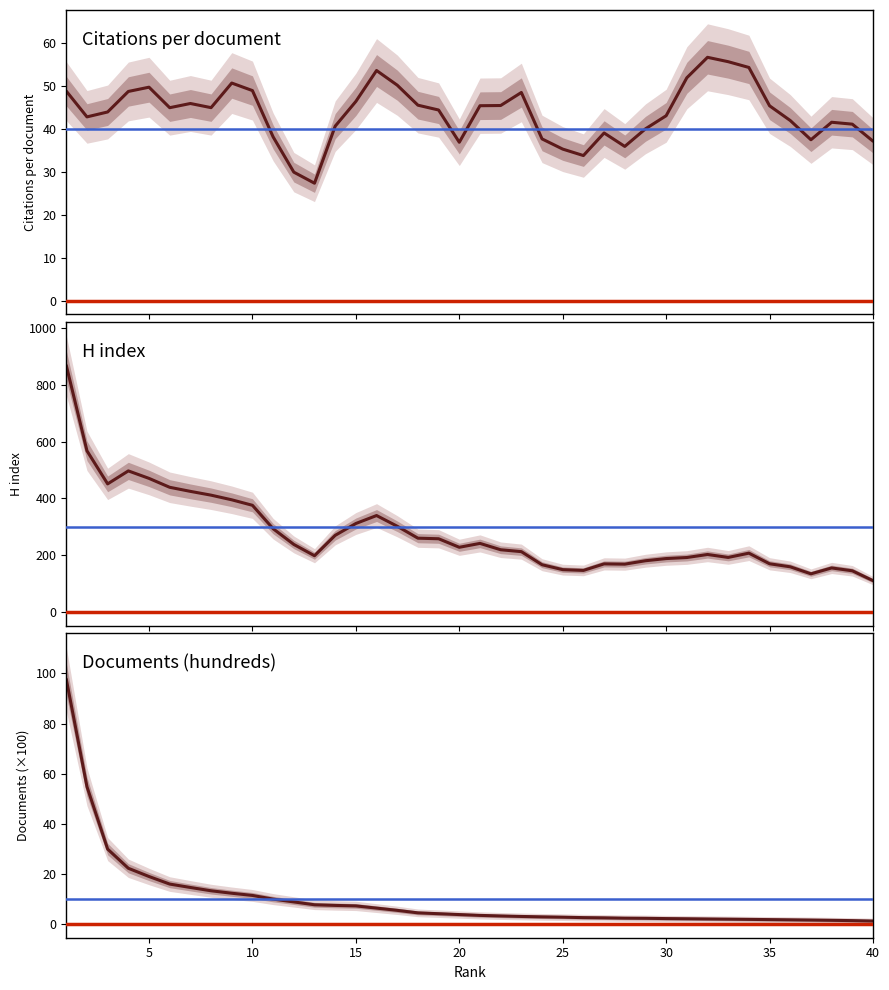

True or false: Documents (hundreds) has more than 2 interior local peaks.

False